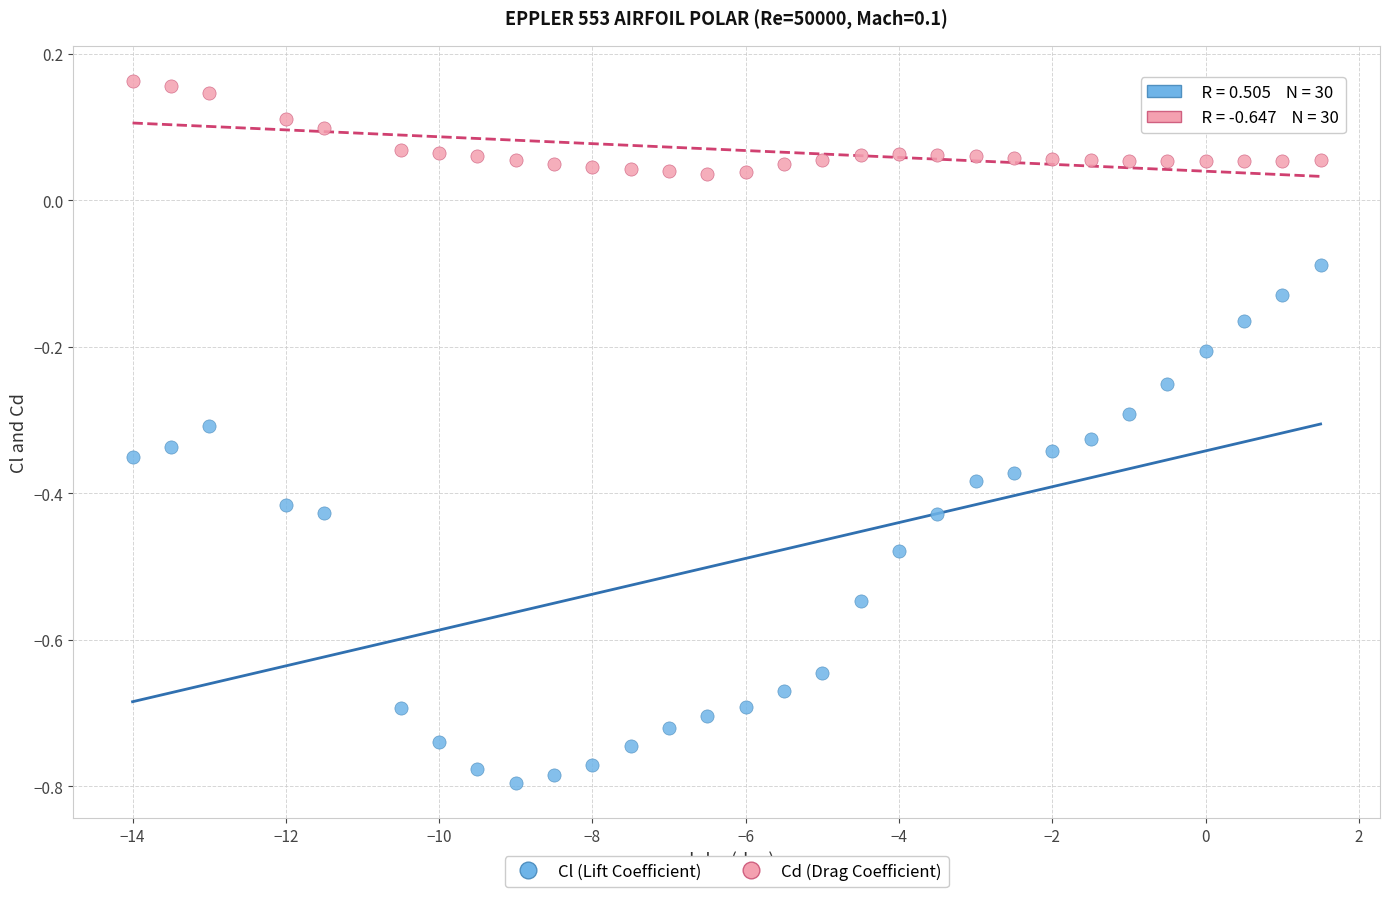

Which series contains the lowest Y value?

Cl (Lift Coefficient)